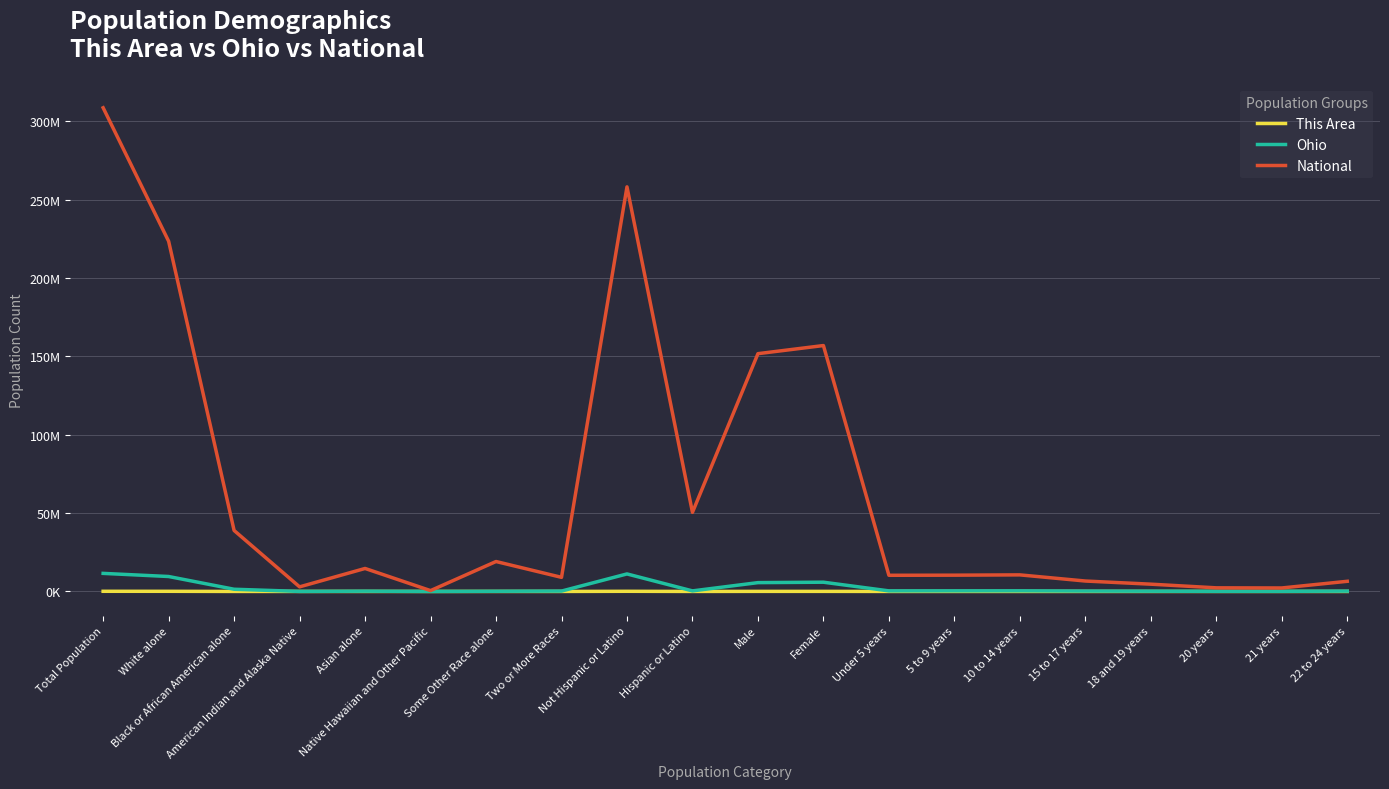

At which label is Ohio closest to 5770285?

Female